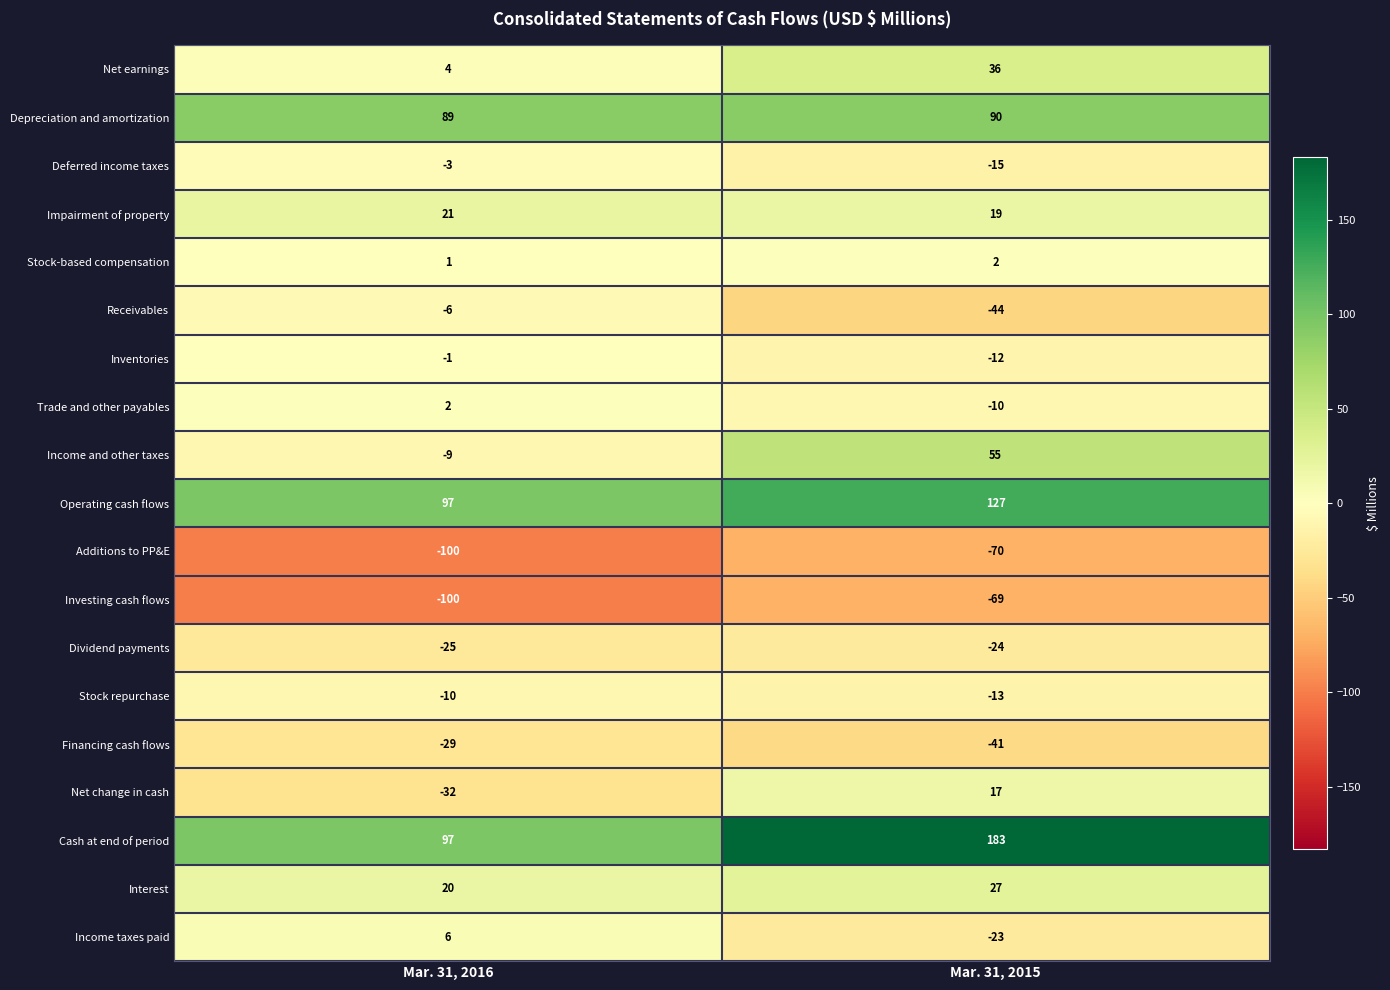

List the labels in order of Investing cash flows value, largest first.

Mar. 31, 2015, Mar. 31, 2016